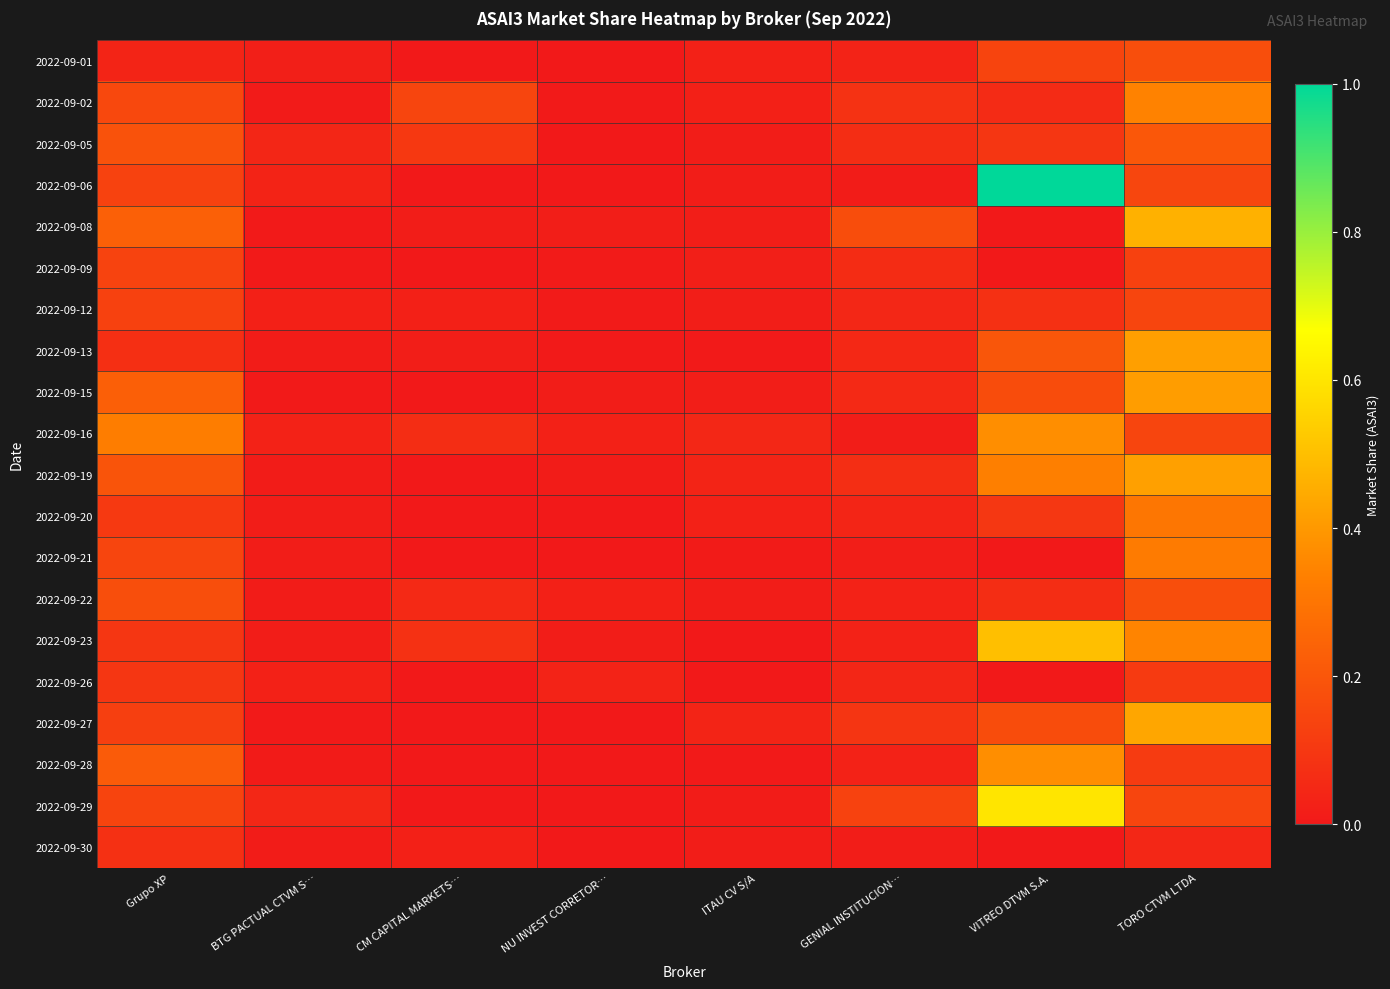

At how many categories does at least one series exceed 0?

8